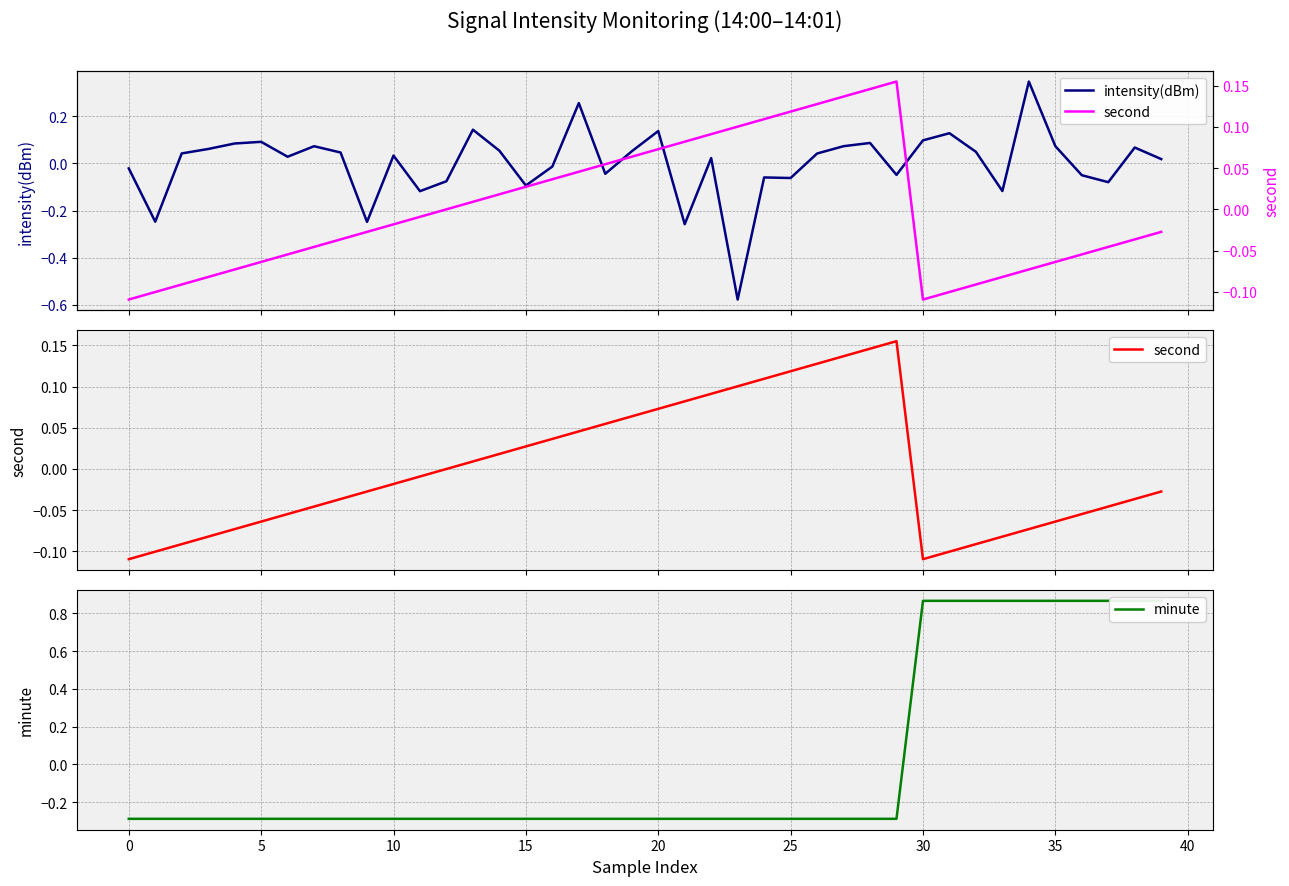

How many lines are shown in the chart?

3